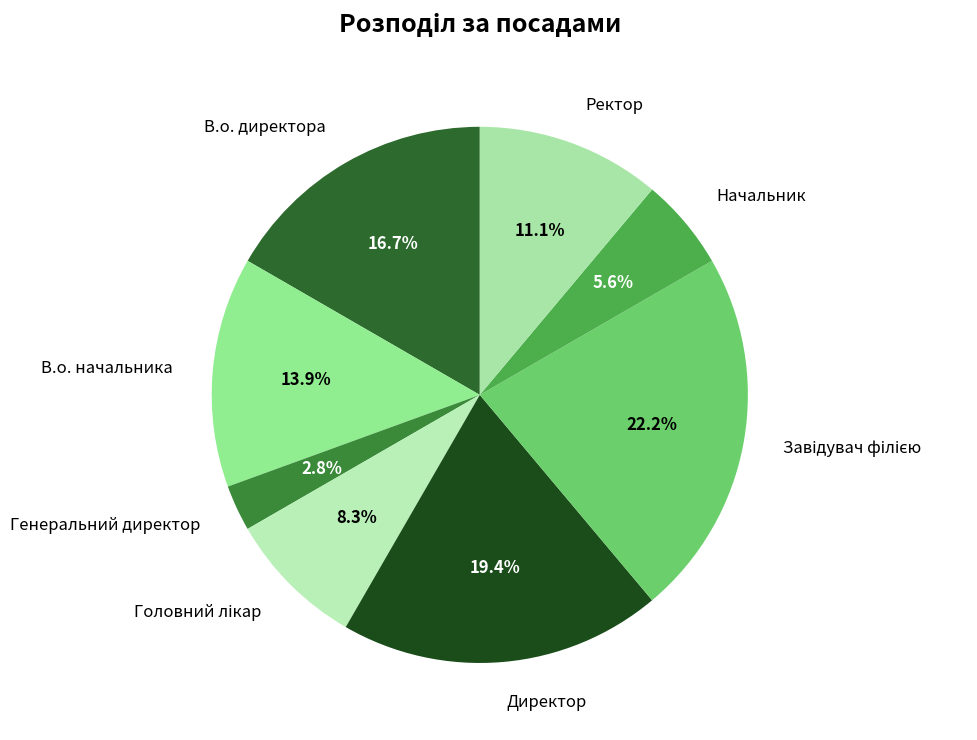

Between В.о. начальника and Начальник, which is larger?

В.о. начальника